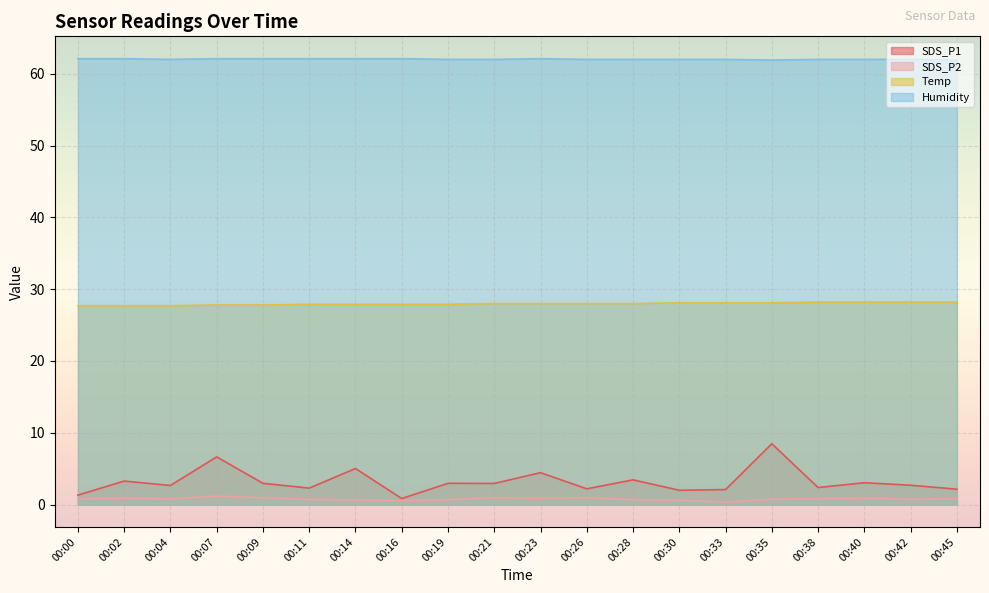

How many data points in Temp are above 28?

7